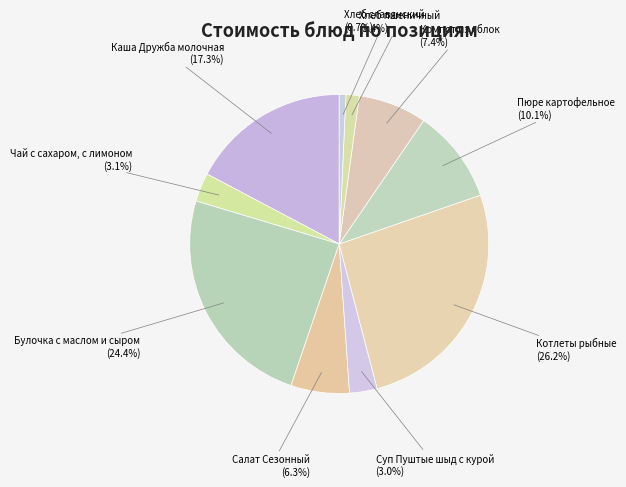

How many slices are in this pie chart?

10